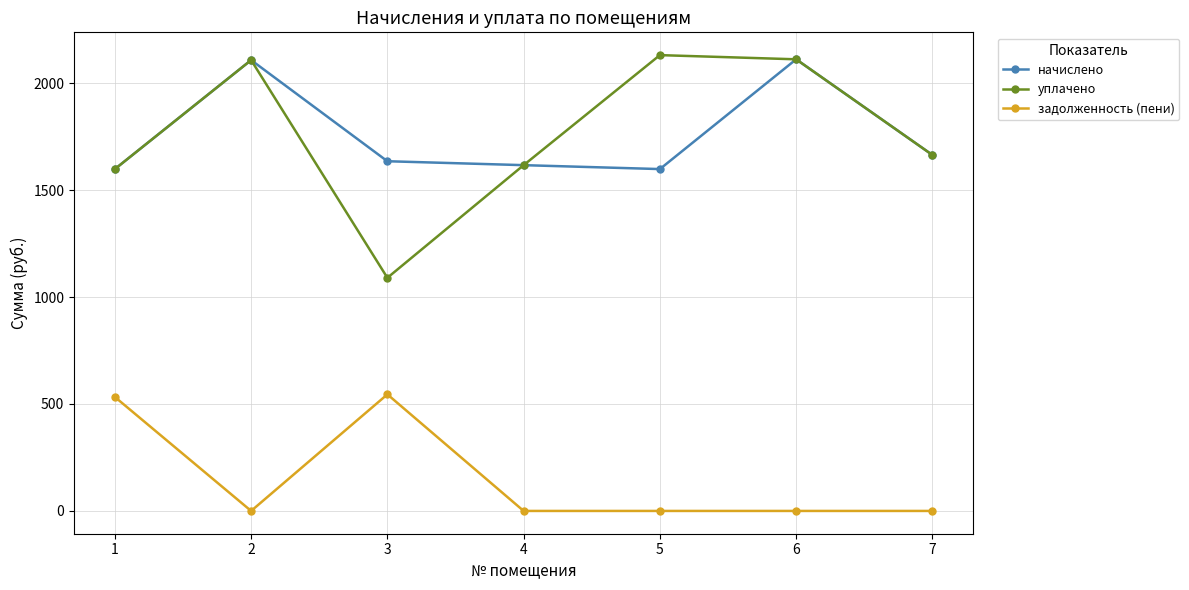

At which category does уплачено reach its first local valley?

3